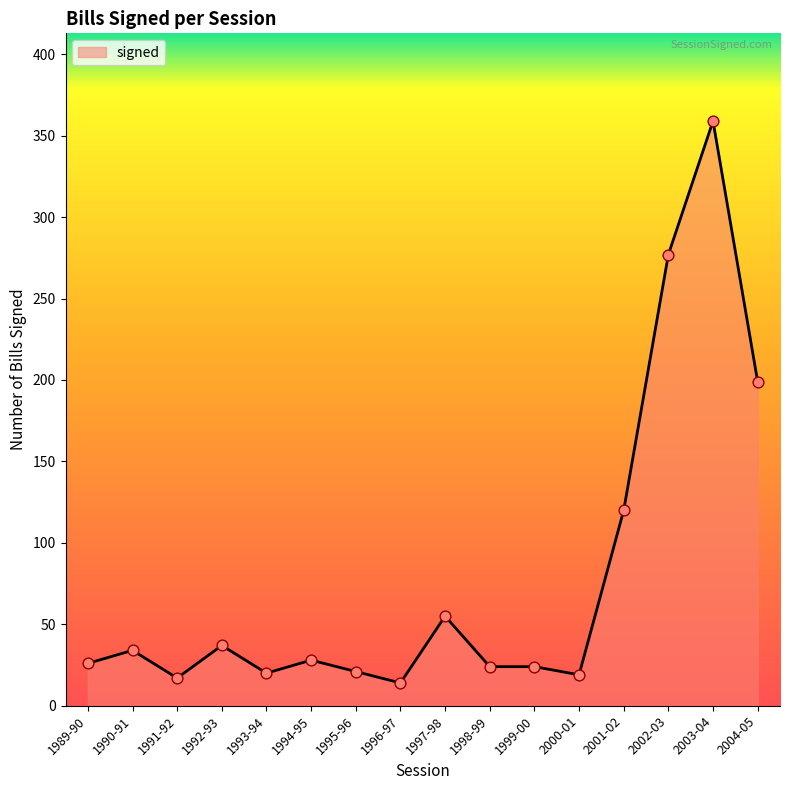

Which has a higher value, 1997-98 or 1993-94?

1997-98